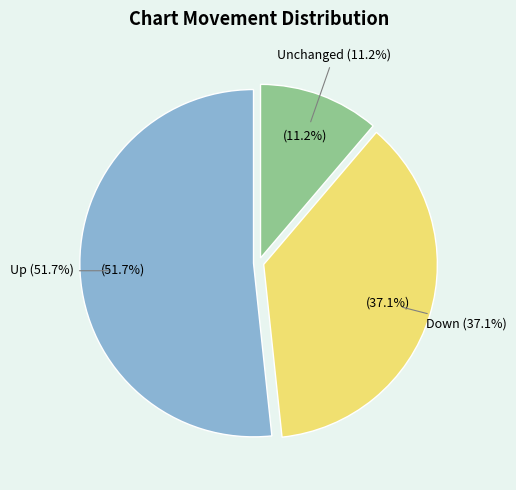

To the nearest percent, what is the difference between the down and up slice percentages?

15%